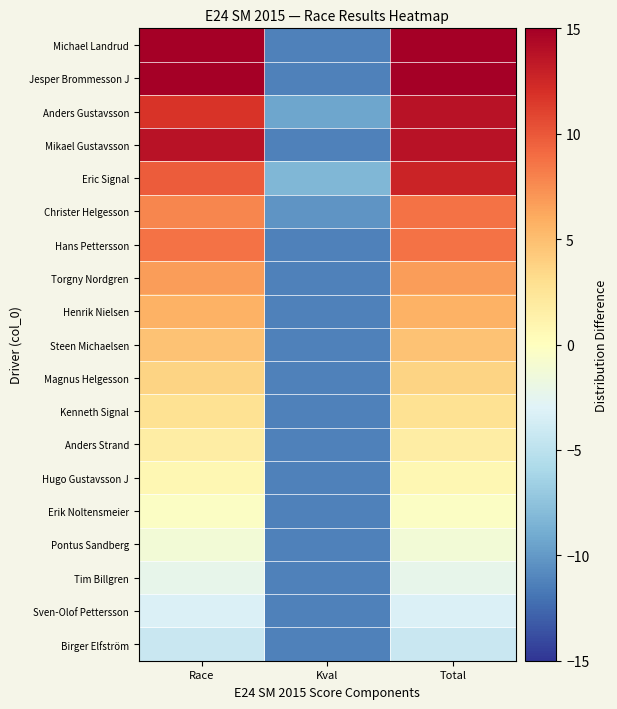

Between Race and Kval, which is larger?

Race